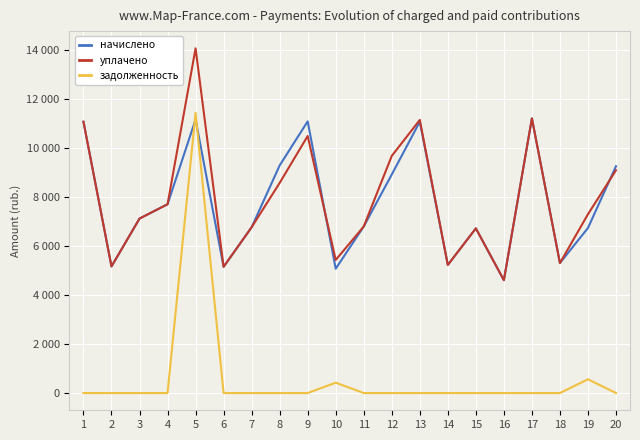

Is this an area chart (filled region under the line)?

No